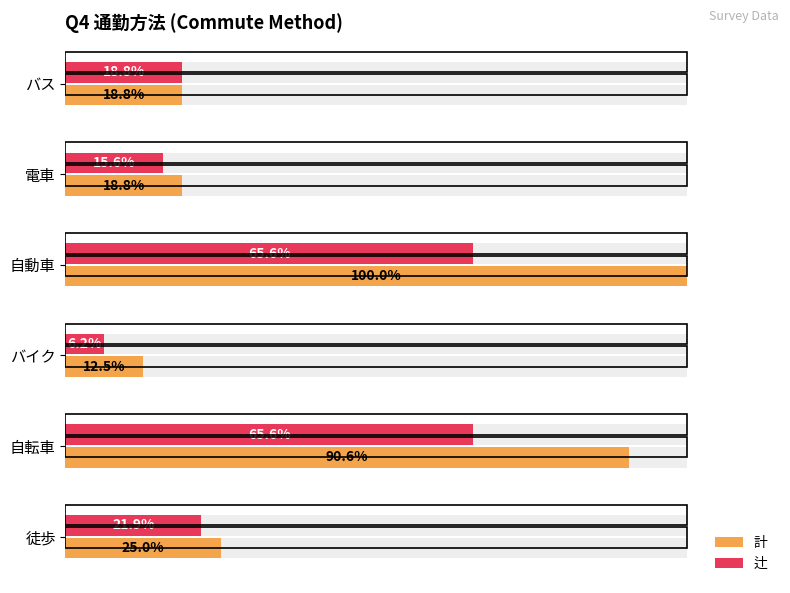

True or false: 辻 has a value of 3 at 電車.

False